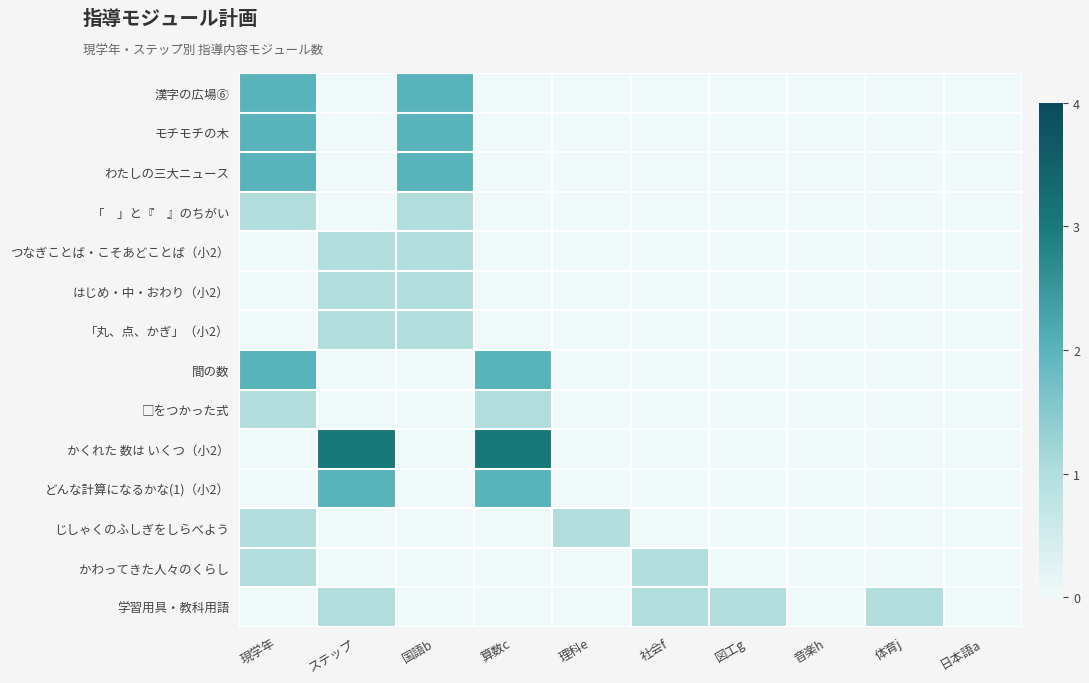

Which label corresponds to the smallest value in the chart?

ステップ